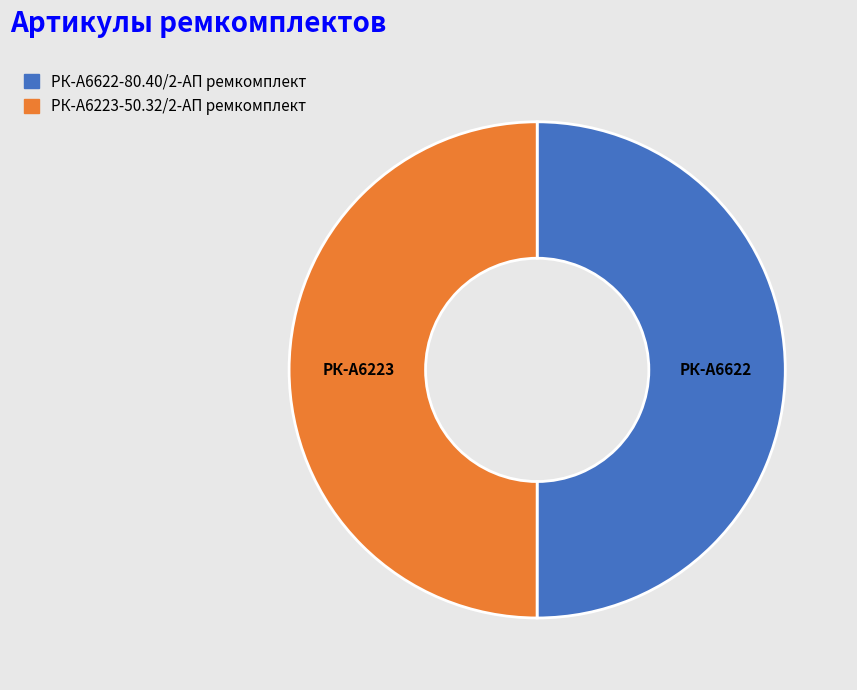

Do РК-А6223-50.32/2-АП ремкомплект and РК-А6622-80.40/2-АП ремкомплект together represent more than half of the pie?

Yes